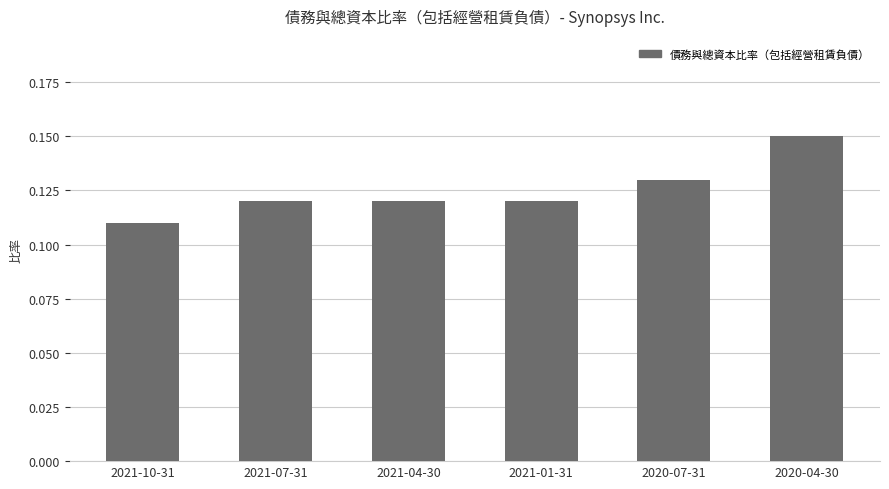

How many bars are there in total?

6